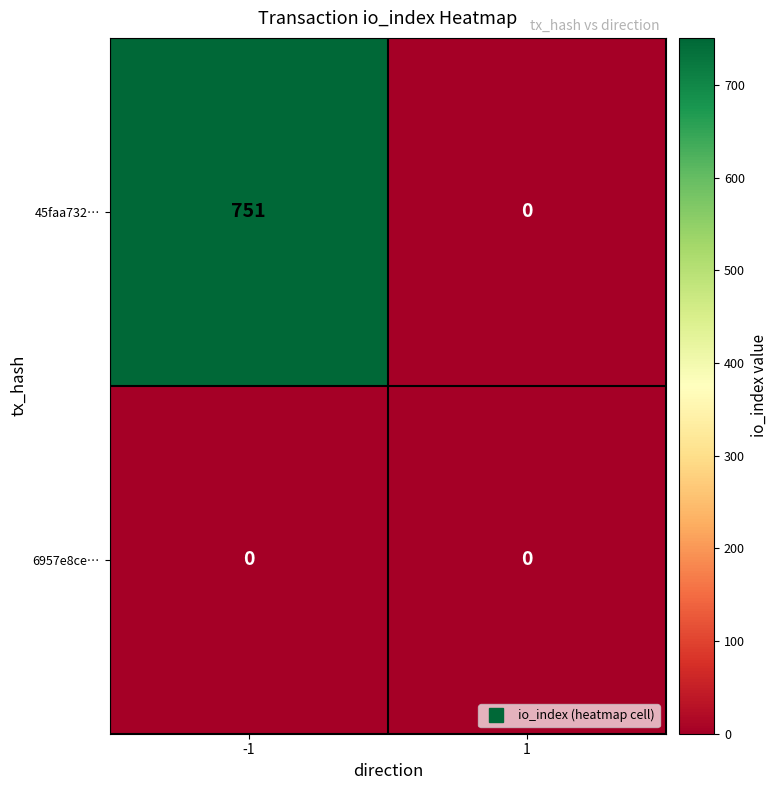

The value of 45faa732… at -1 is 751. True or false?

True